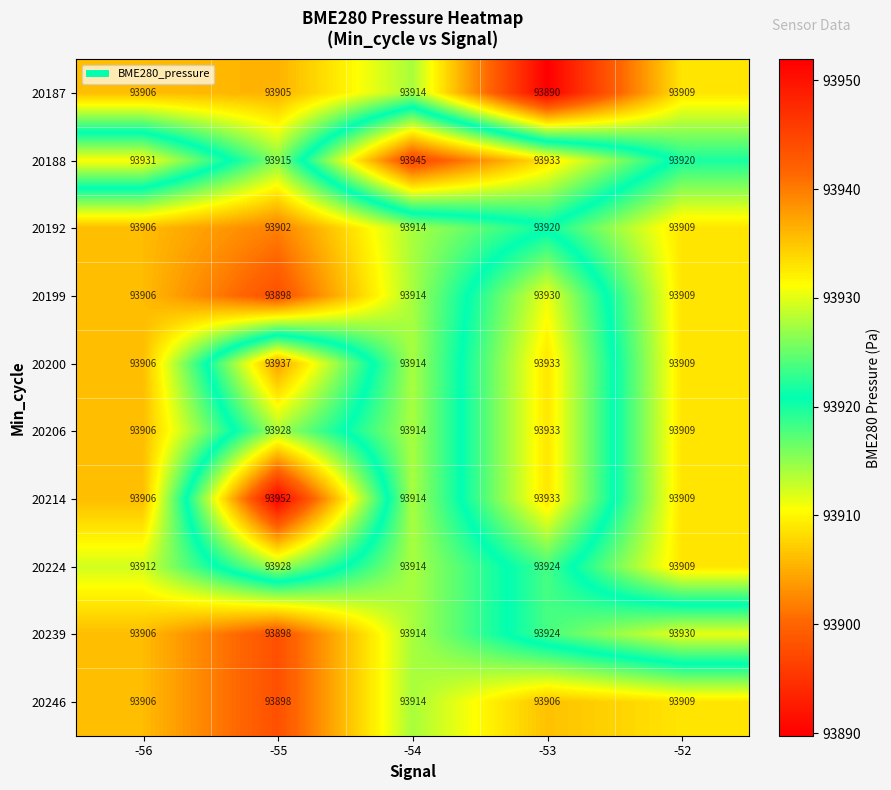

What is the sum of the 20224 values at -52 and -55?

187837